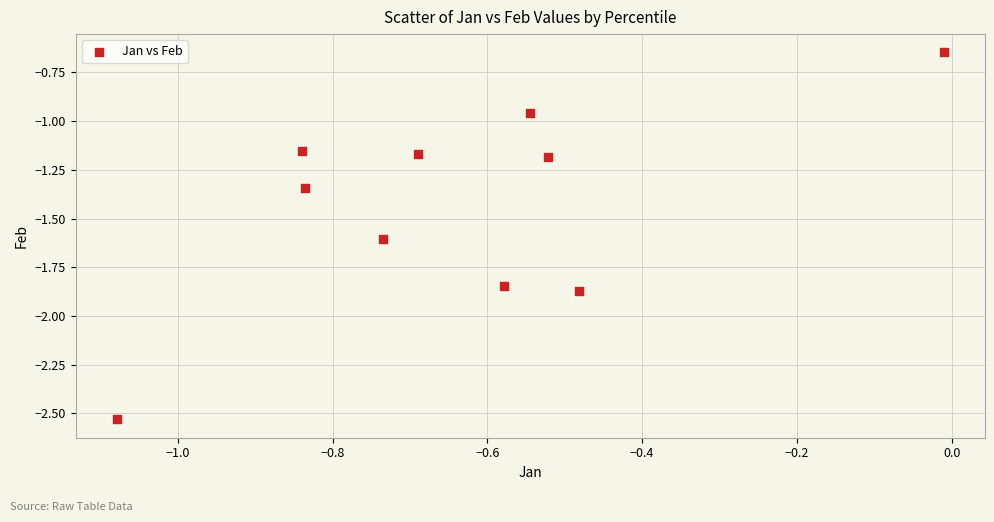

What is the range of X values (max minus min)?

1.1